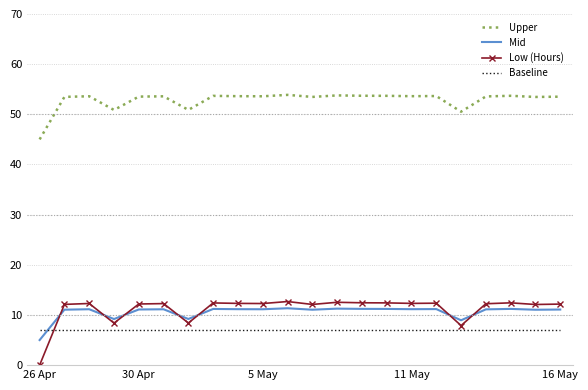

Count the number of categories in the chart.

22